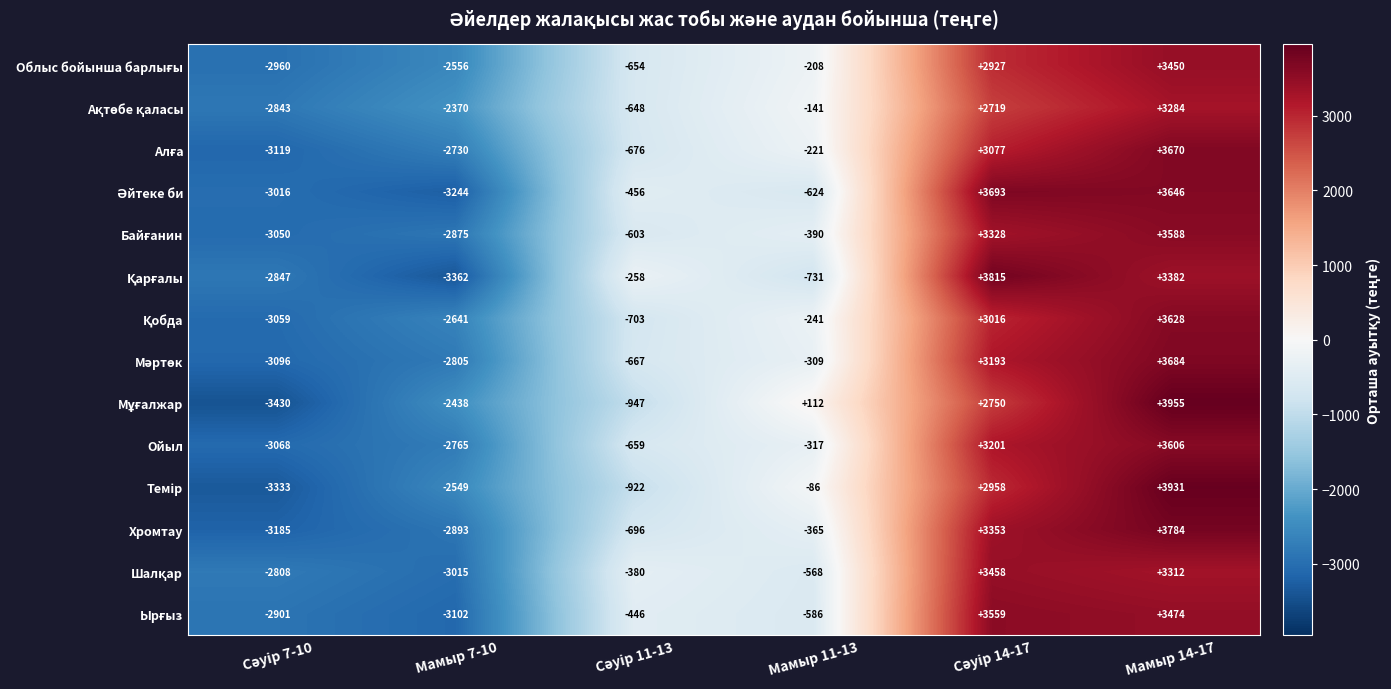

What is the total value across all series at Мамыр 14-17?

50394